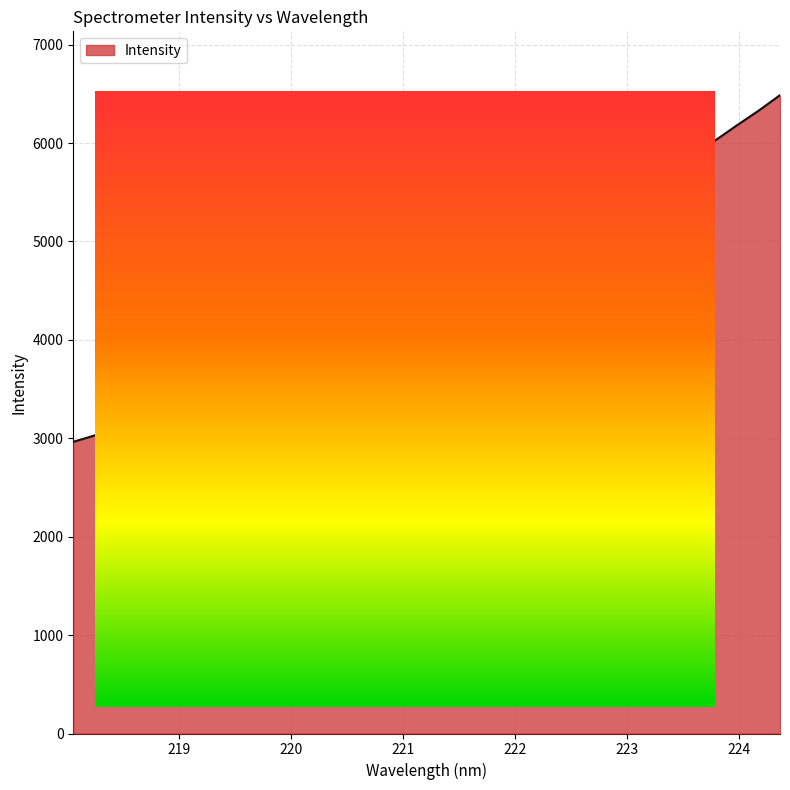

What is the difference between the maximum and minimum values?

3522.7